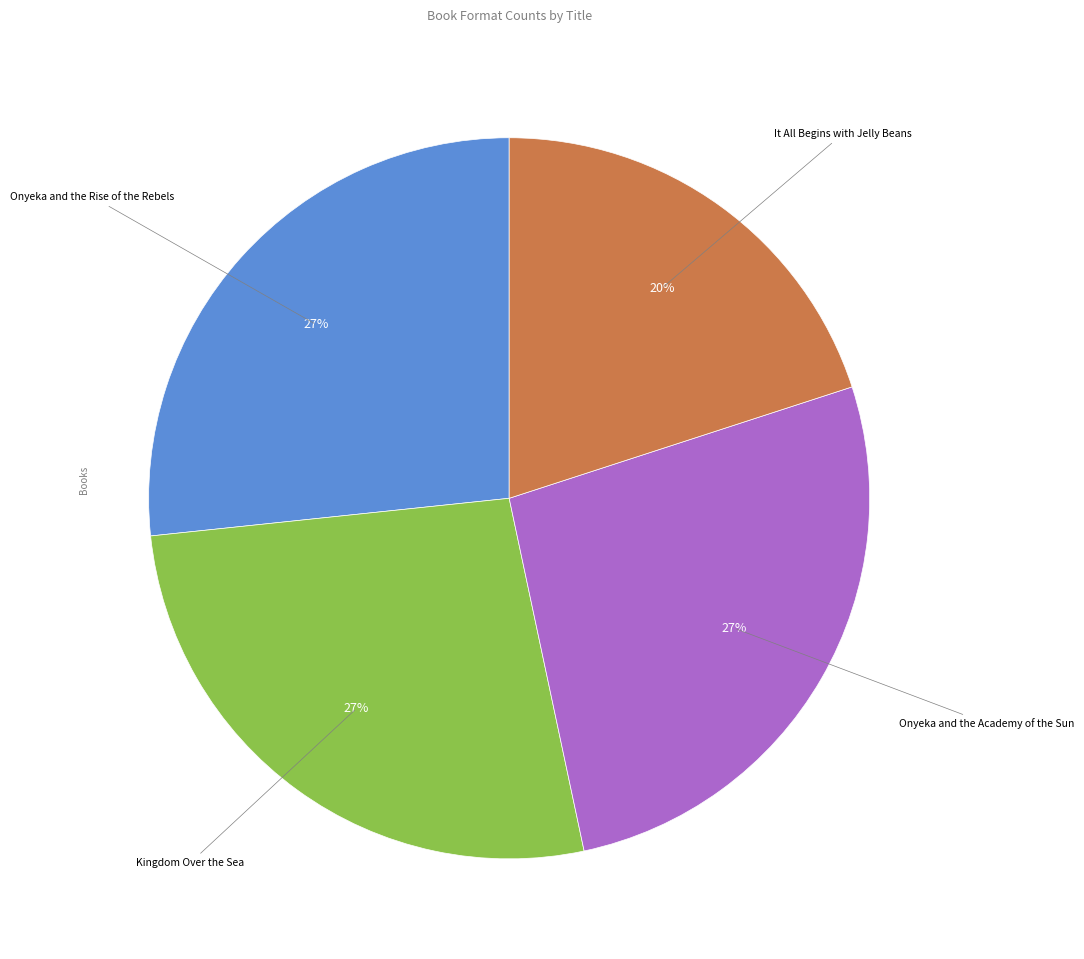

Count the number of slices in the pie.

4